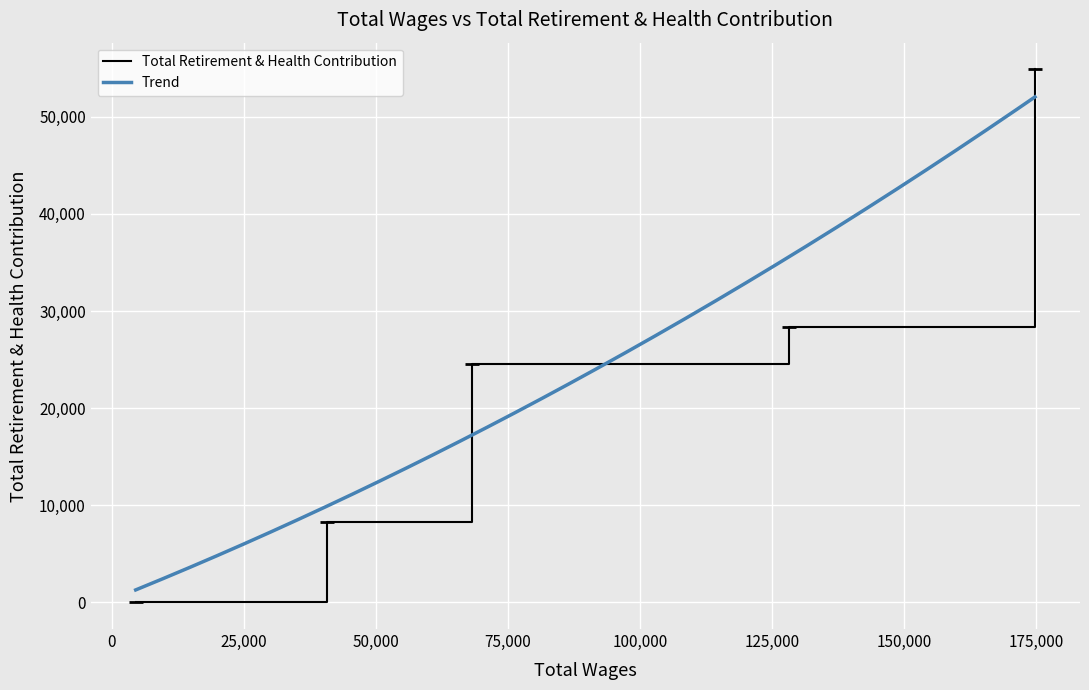

What is the highest value of the Total Retirement & Health Contribution series?

54894